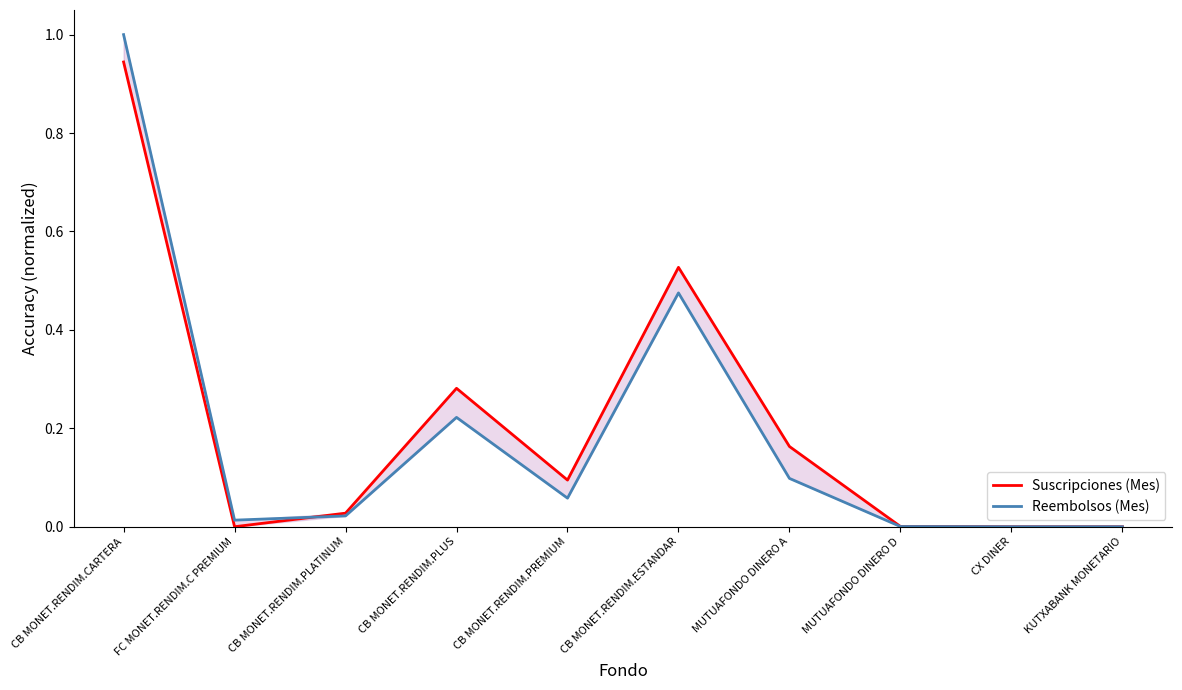

List the series in order of their overall mean, highest first.

Suscripciones (Mes), Reembolsos (Mes)